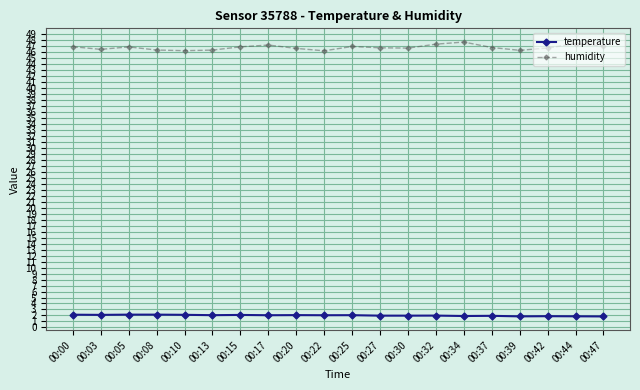

Is it true that humidity equals 47.6 at 00:34?

True